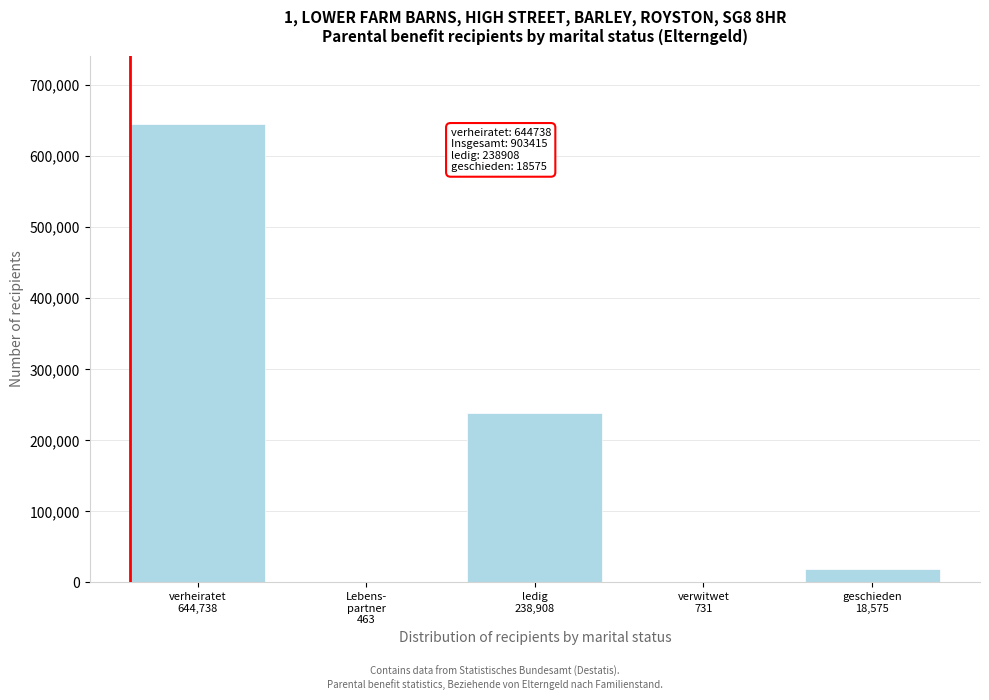

What is the sum of all values?

903415